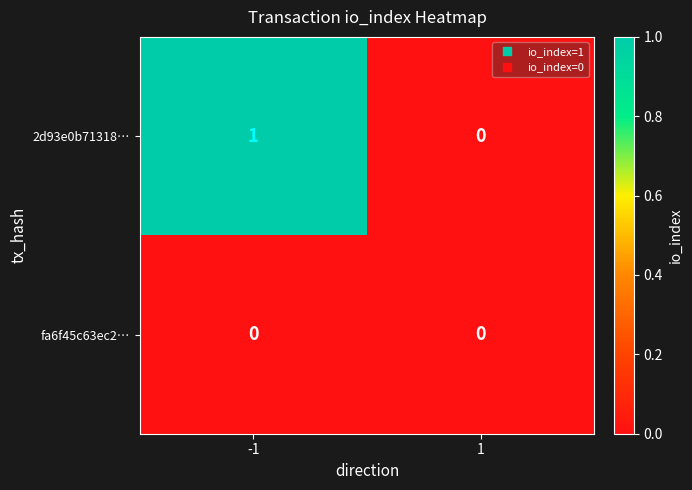

How many positive values does the 2d93e0b71318… series have?

1